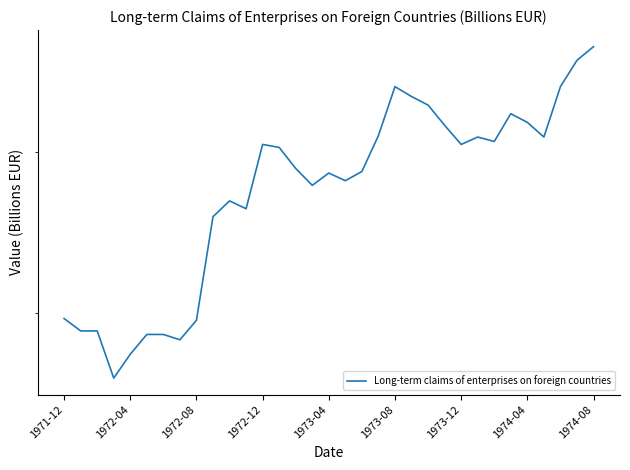

What is the smallest value displayed?

0.6